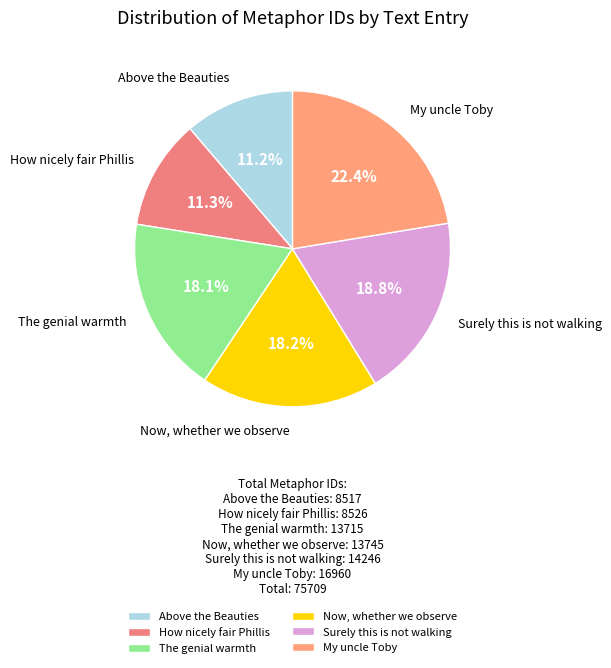

What is the total percentage of Now, whether we observe and The genial warmth?

36.3%